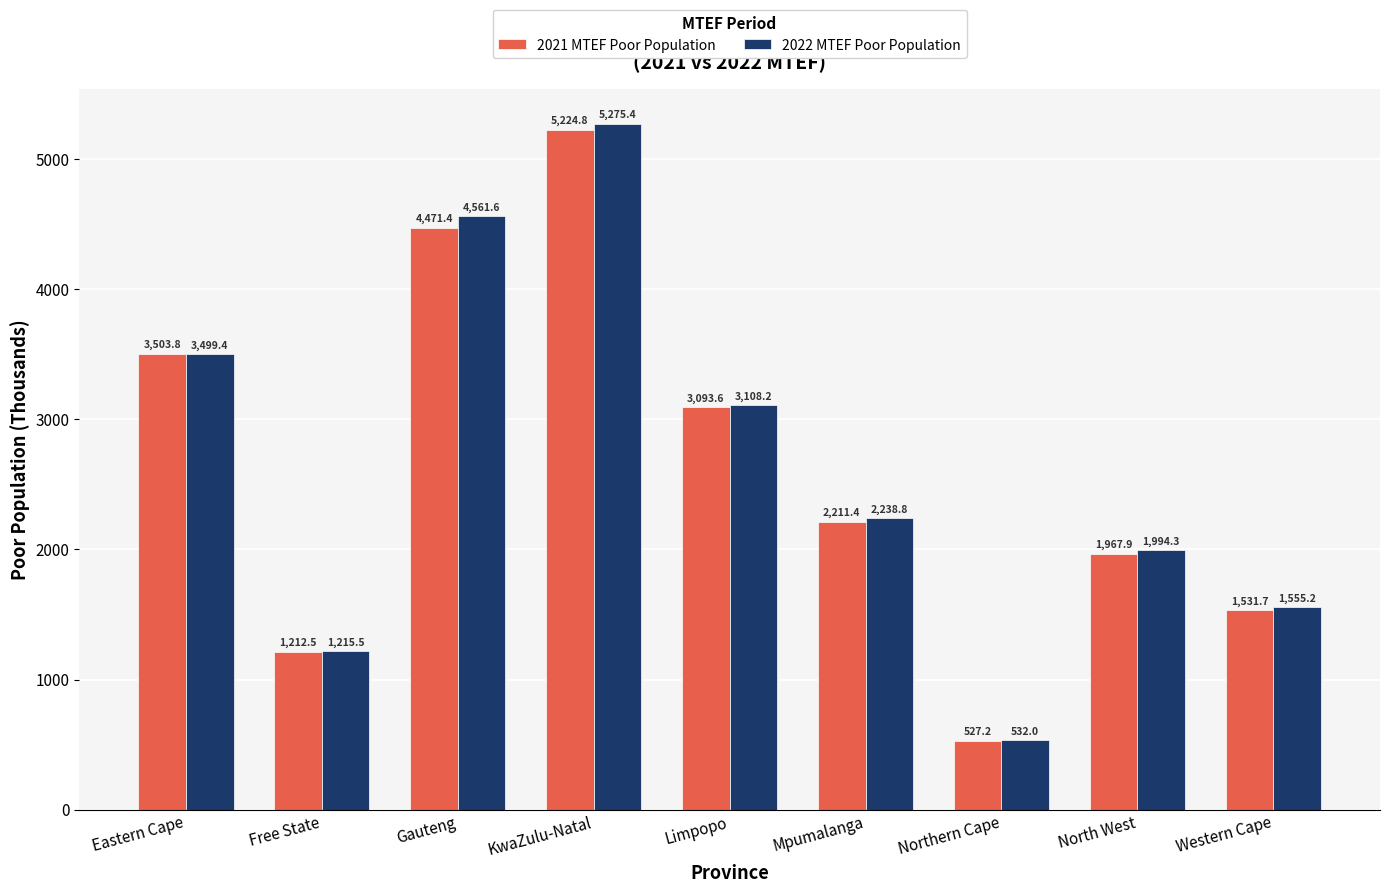

What is the spread (max minus min) of values at Eastern Cape?

4.3